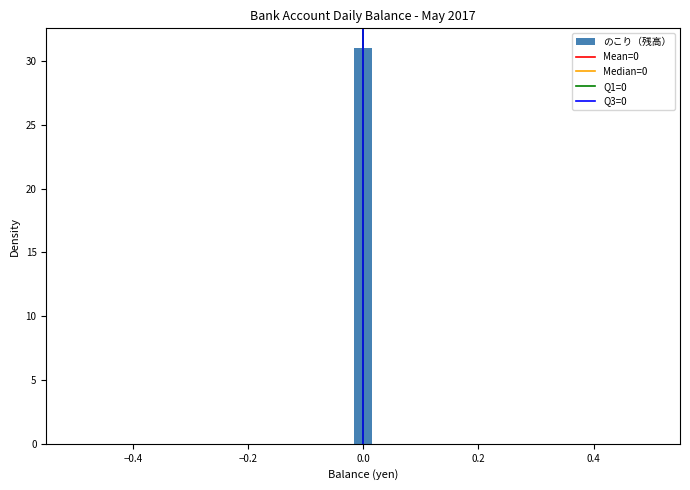

Around what value on the x-axis is the tallest bar? Give the approximate position of its centre, as read against the axis.

0.00